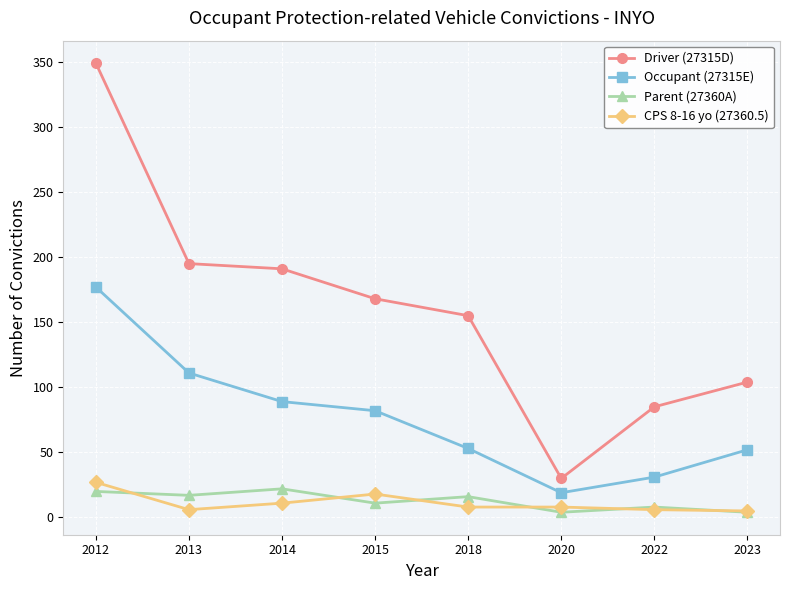

List the series in order of their peak value, highest first.

Driver (27315D), Occupant (27315E), CPS 8-16 yo (27360.5), Parent (27360A)